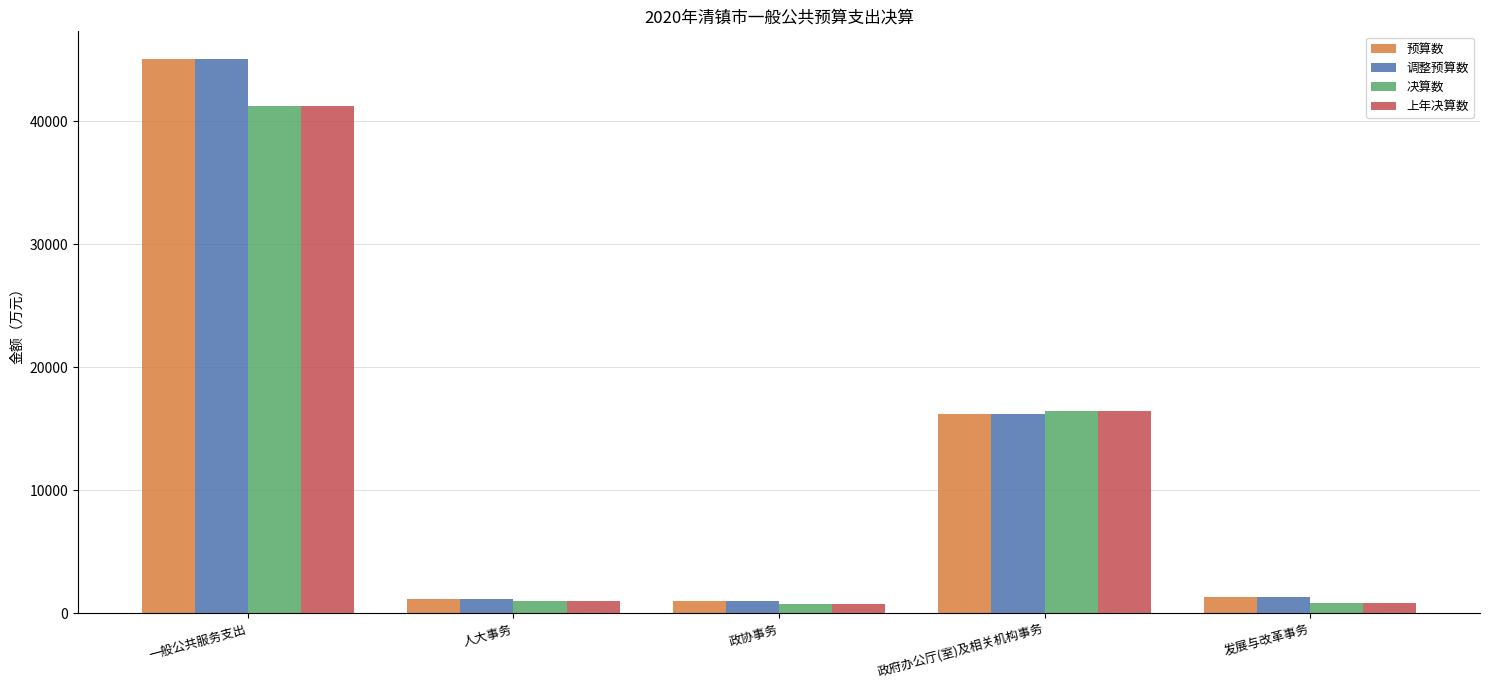

The value of 调整预算数 at 政协事务 is 1016. True or false?

True